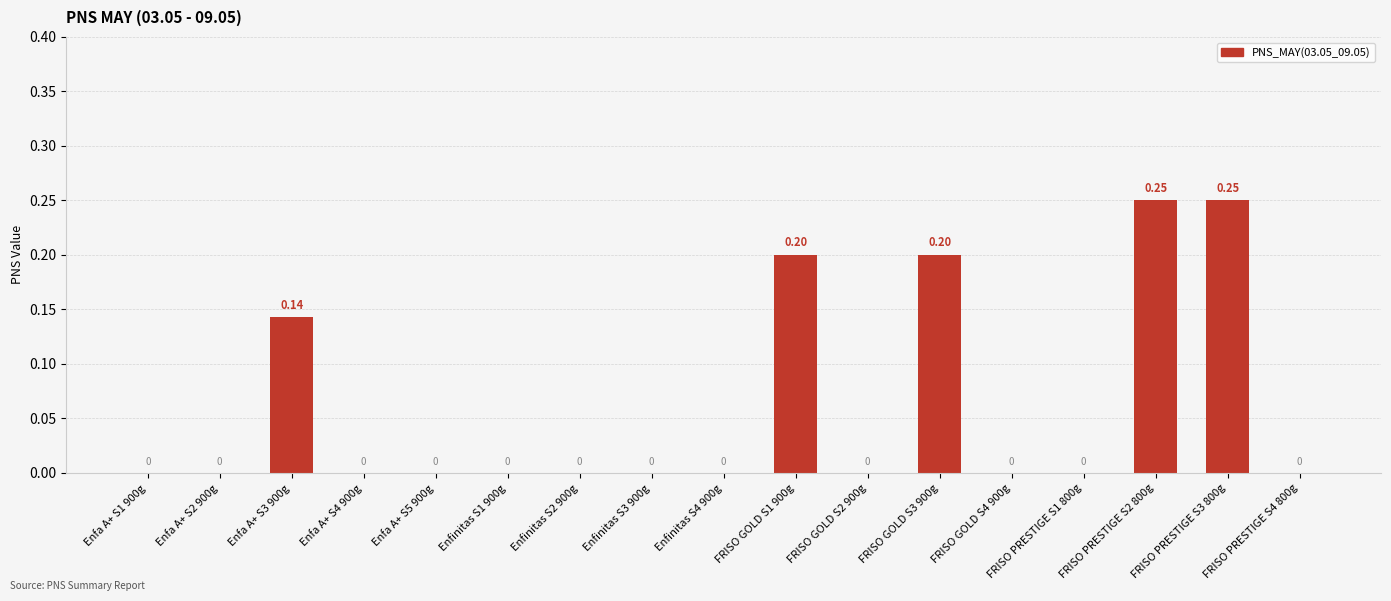

Are the bars horizontal?

No